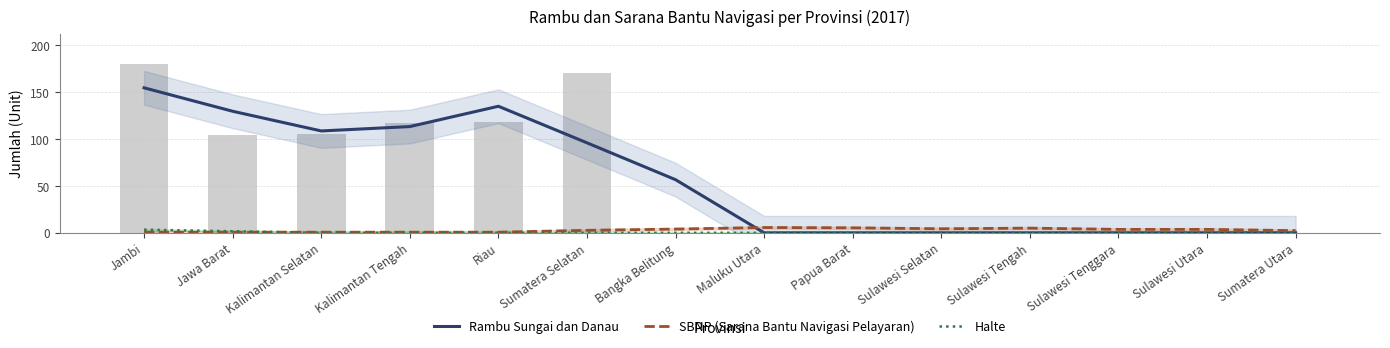

At which label does SBNP (Sarana Bantu Navigasi Pelayaran) reach its minimum?

Jambi